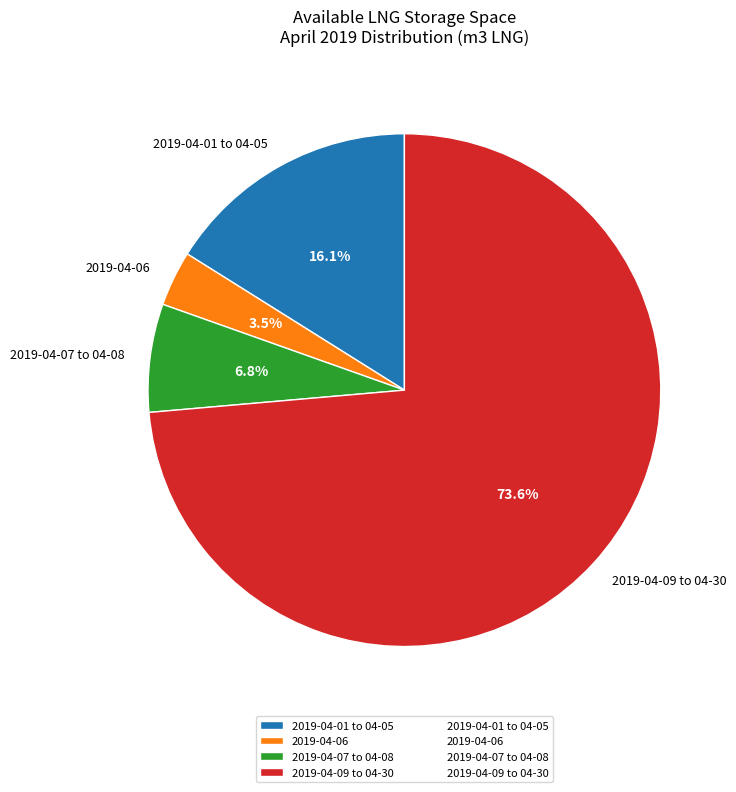

Which has a higher value, 2019-04-01 to 04-05 or 2019-04-07 to 04-08?

2019-04-01 to 04-05